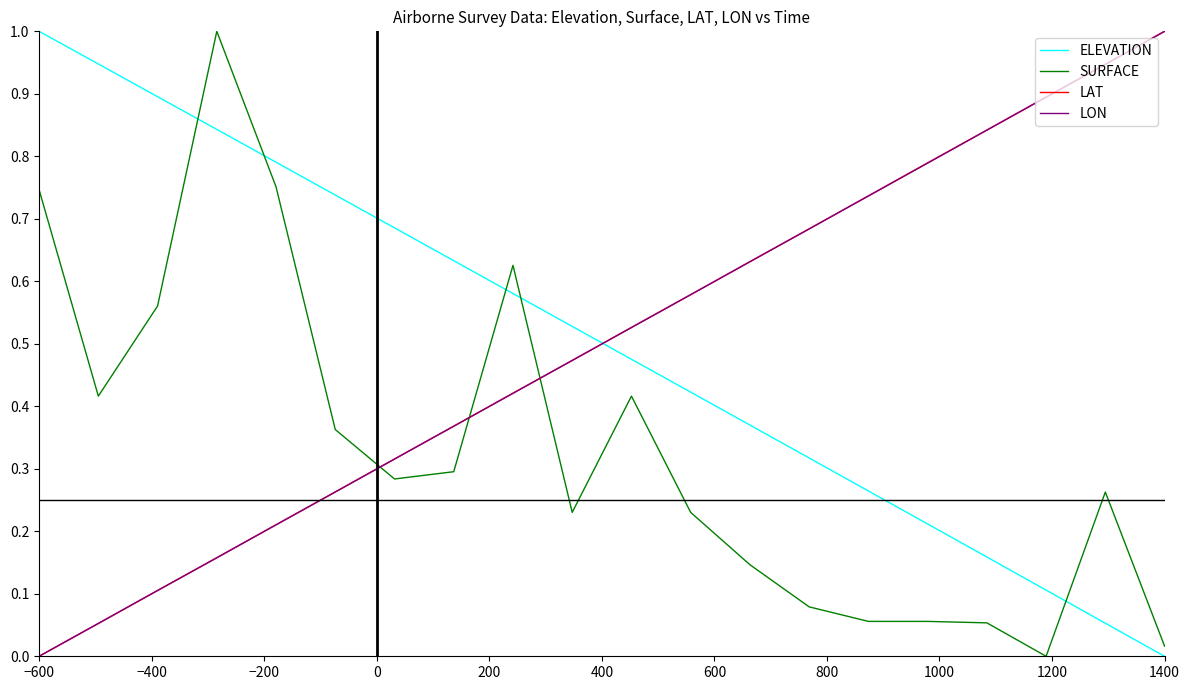

Which series ends up on top after the final intersection of ELEVATION and LON?

LON